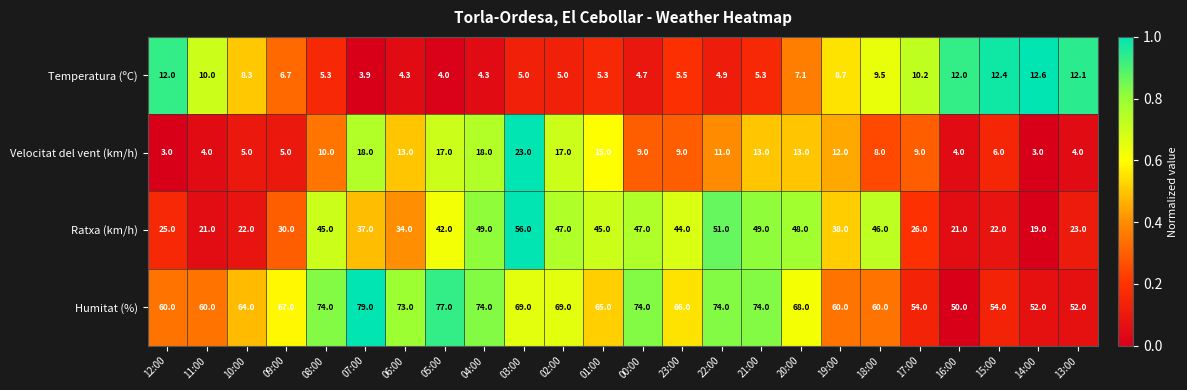

What is the sum of all Velocitat del vent (km/h) values?

249.0